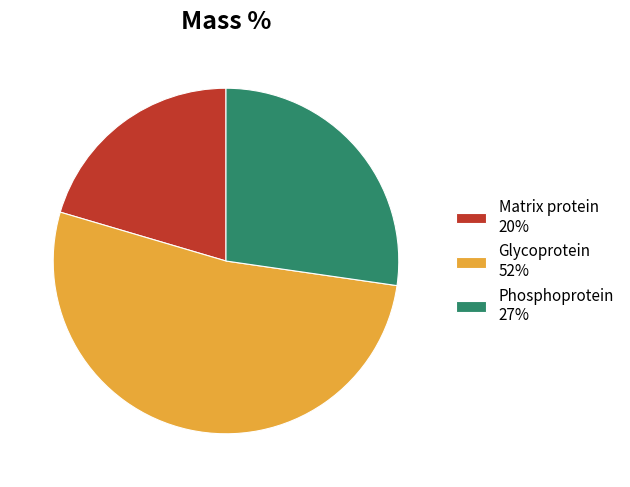

True or false: Glycoprotein 52% accounts for 52% of the total.

True